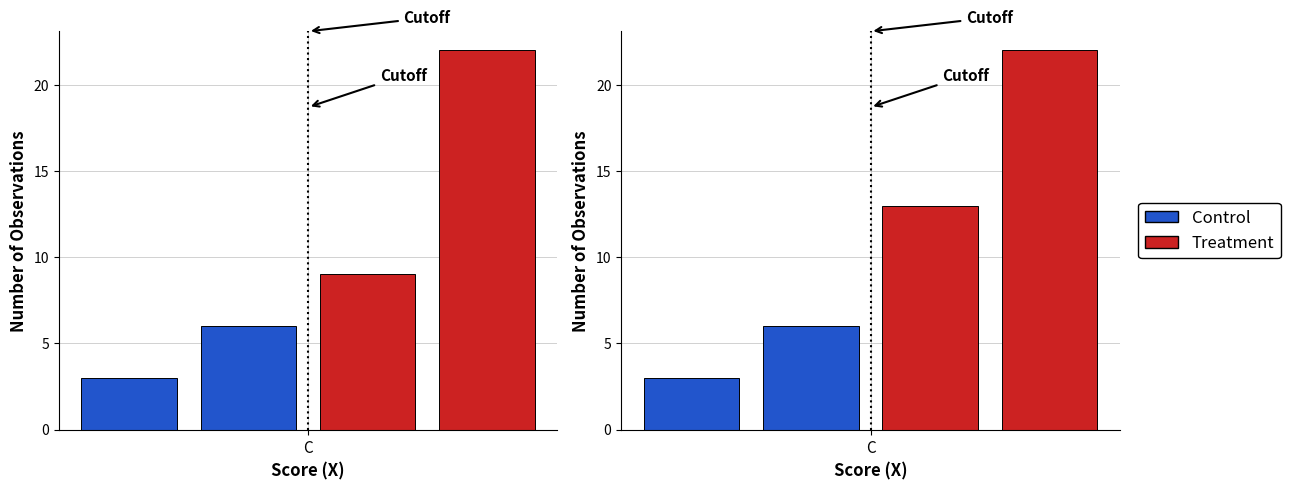

Is the value of Control at 1 greater than the value of Treatment at 2?

No